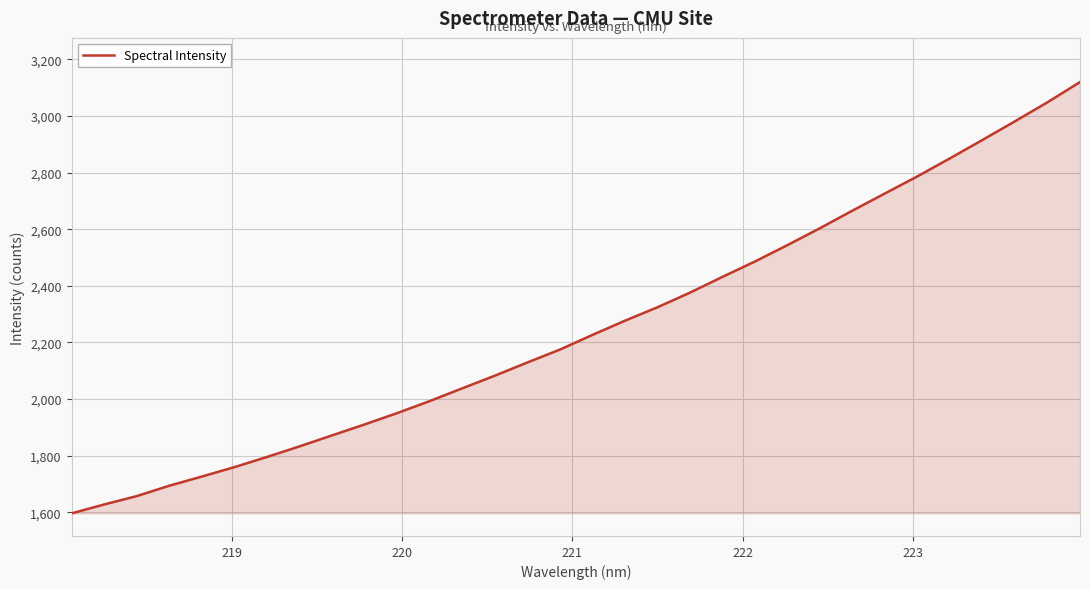

What is the maximum value shown in the chart?

3119.8